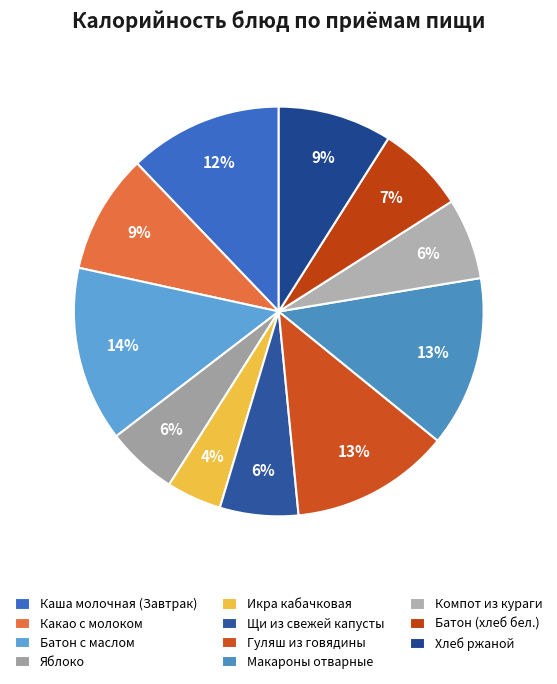

What is the change in value from Какао с молоком to Батон (хлеб бел.)?

-33